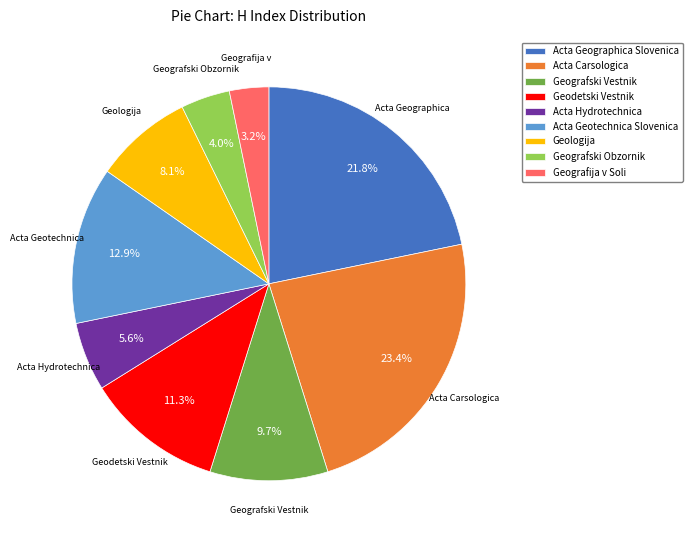

To the nearest percent, what is the difference between the largest and smallest slice percentages?

20%